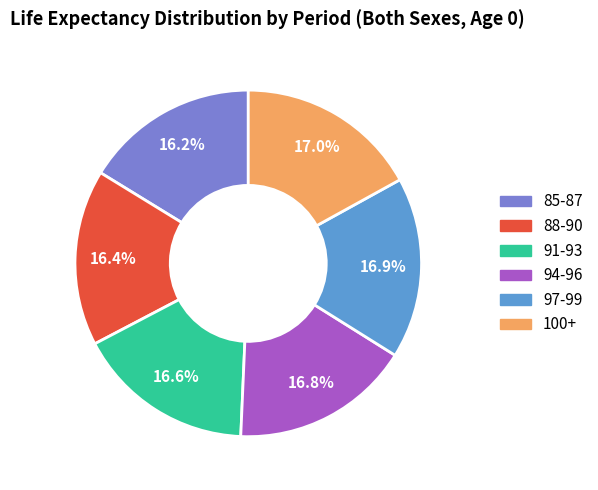

How much of the chart is everything except 85-87?

83.8%